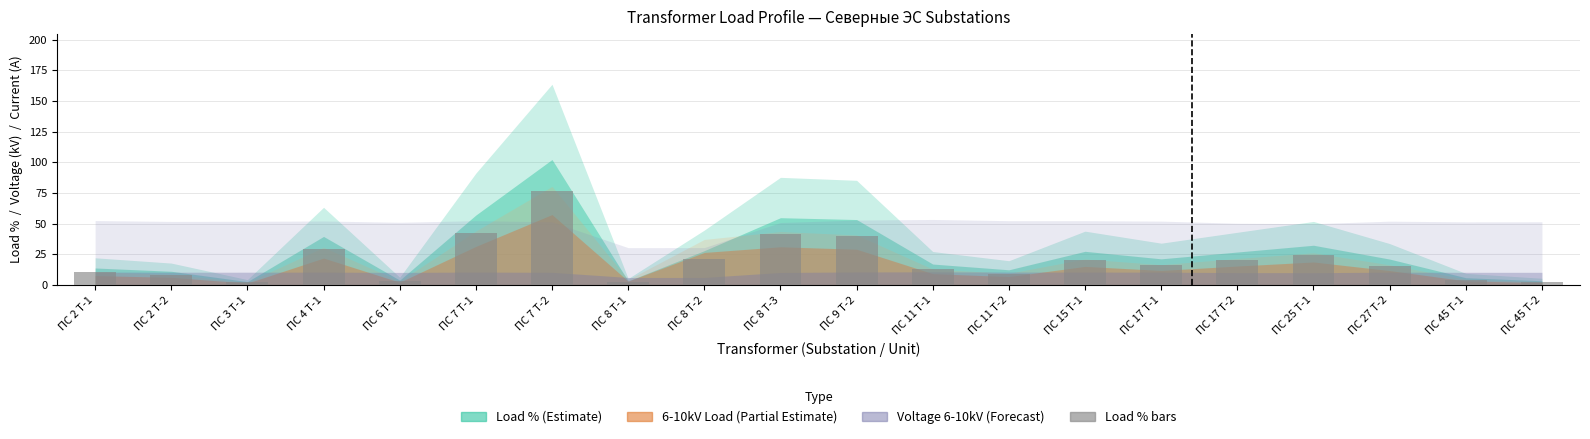

What is the greatest value displayed?

76.7